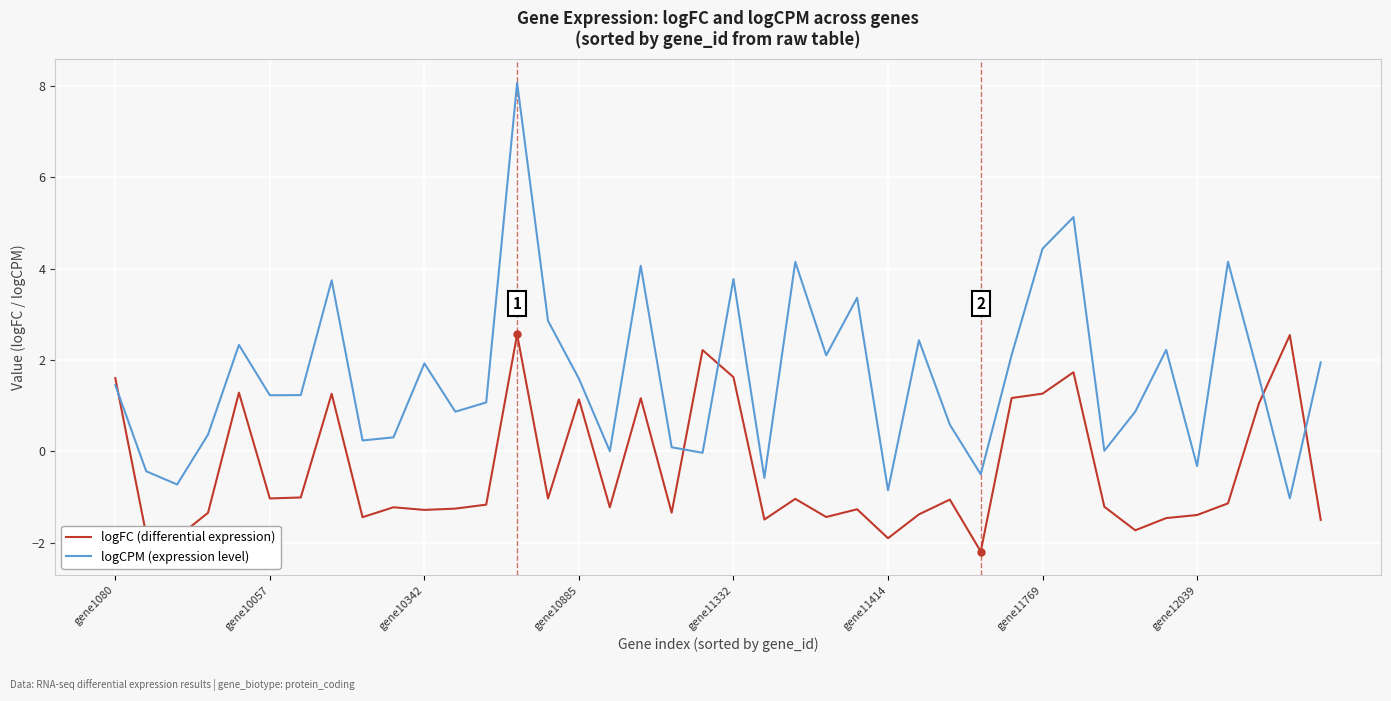

What is the smallest value displayed?

-2.2